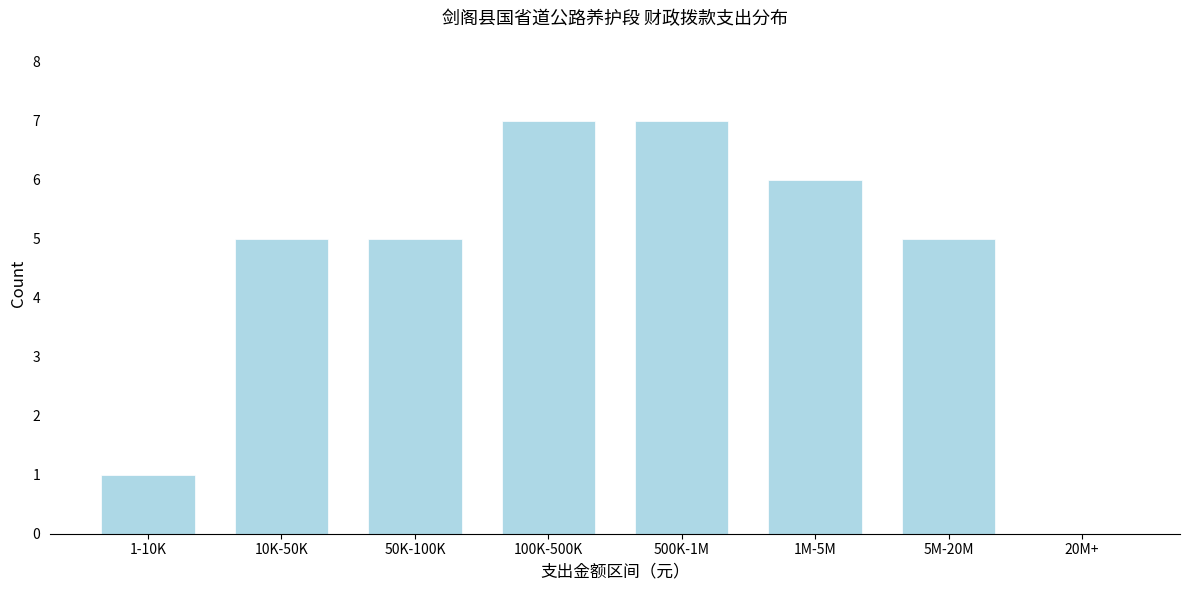

Reading left to right, what are all the values shown in this chart?

1-10K=1	10K-50K=5	50K-100K=5	100K-500K=7	500K-1M=7	1M-5M=6	5M-20M=5	20M+=0